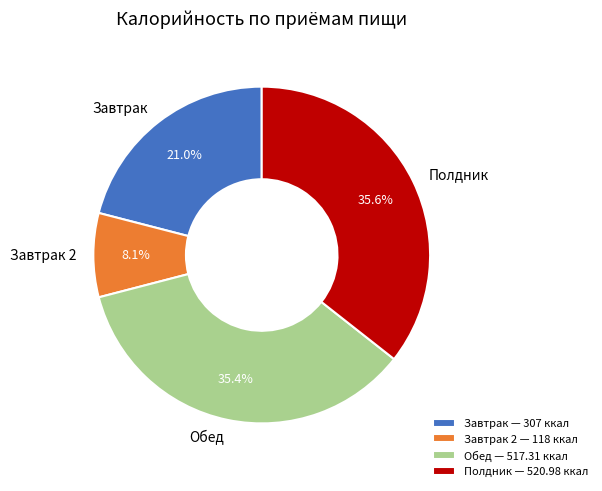

Which slice is the smallest?

Завтрак 2 — 118 ккал